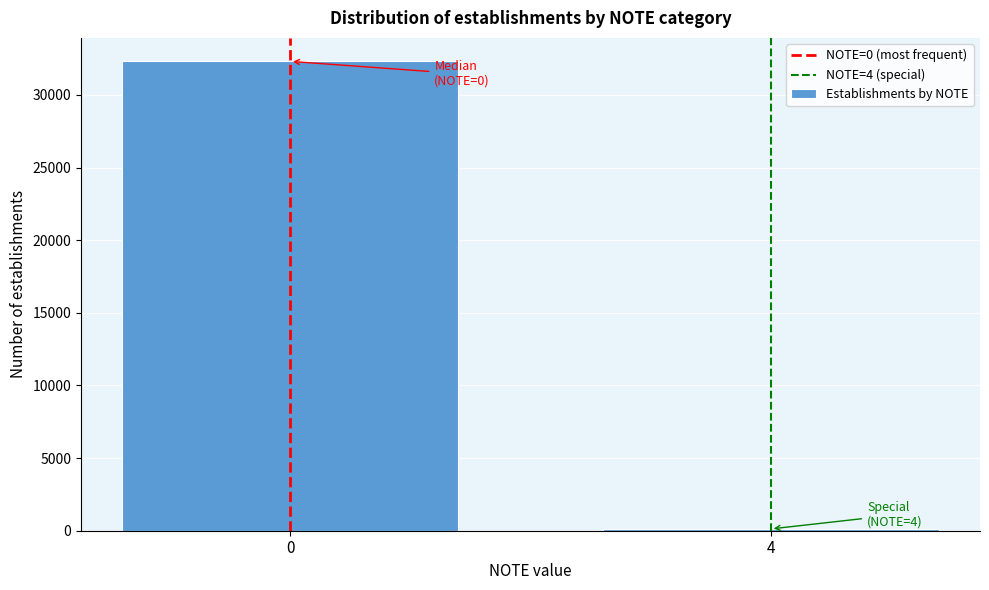

Reading left to right, what are all the values shown in this chart?

0=32306	4=124